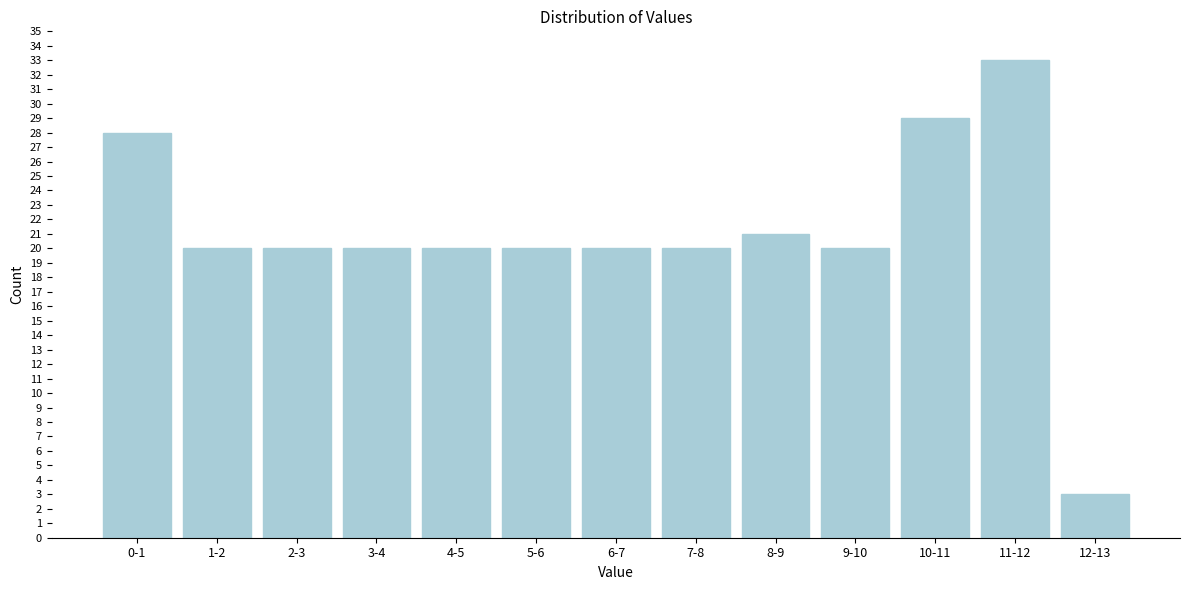

Reading left to right, list all the values displayed in this chart.

0-1=28	1-2=20	2-3=20	3-4=20	4-5=20	5-6=20	6-7=20	7-8=20	8-9=21	9-10=20	10-11=29	11-12=33	12-13=3